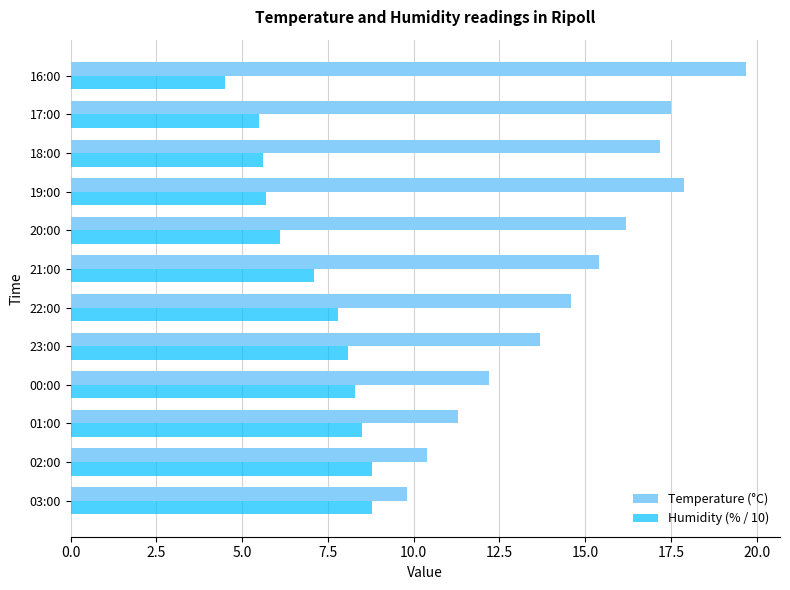

True or false: Humidity (% / 10) has a value of 5.5 at 17:00.

True